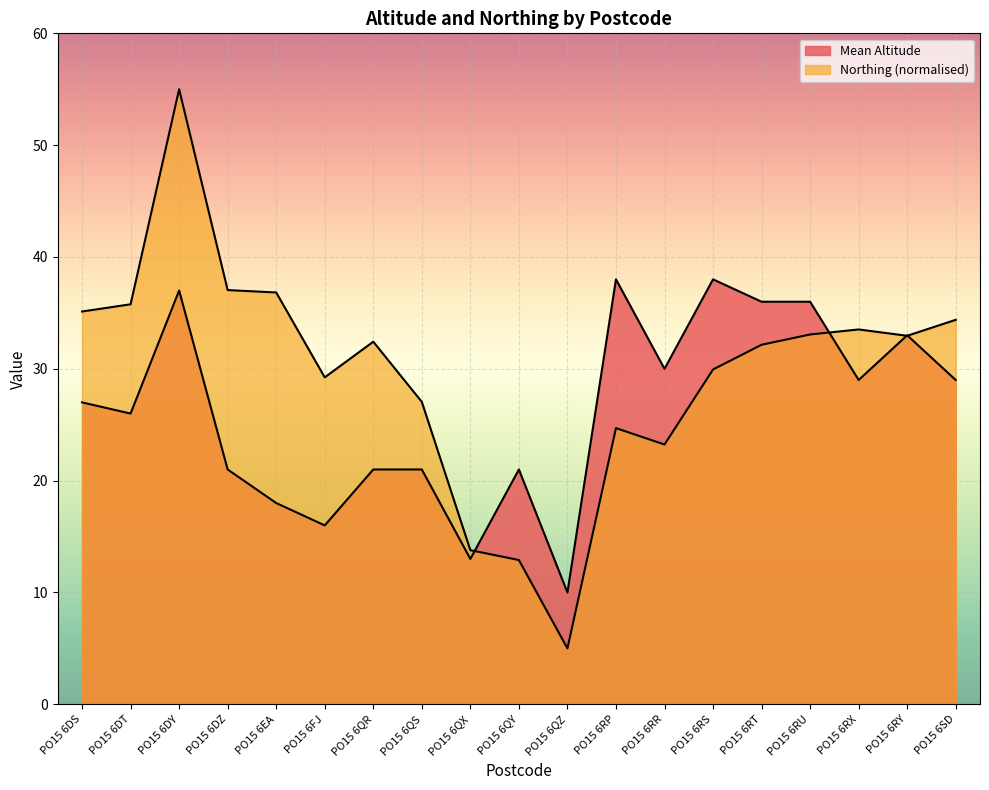

What is the label of the 1st point from the left?

PO15 6DS